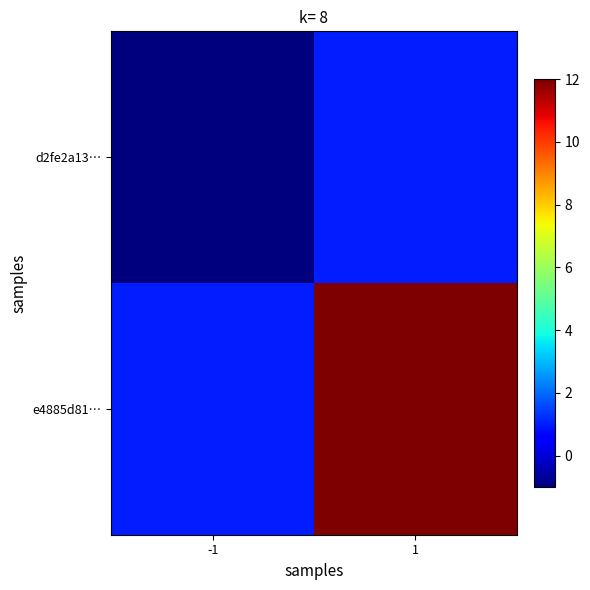

Reading left to right, list all the values displayed in this chart.

d2fe2a13…: -1=-1	1=1
e4885d81…: -1=1	1=12